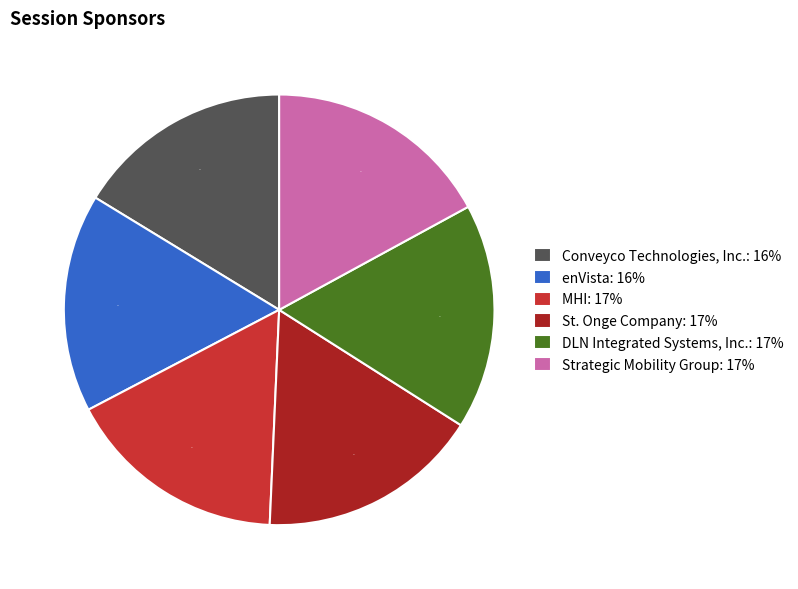

Do Conveyco Technologies, Inc. and St. Onge Company together represent more than half of the pie?

No